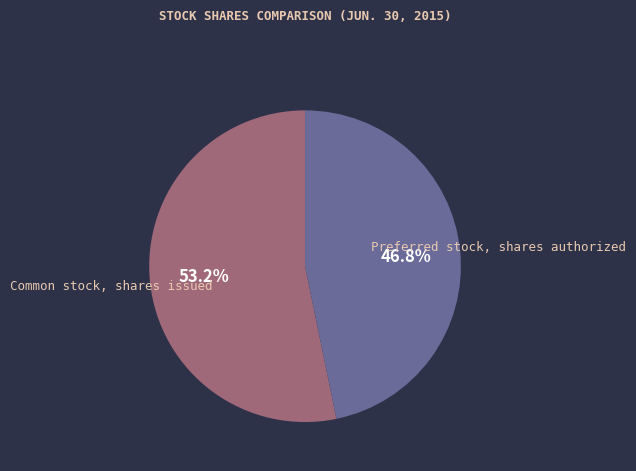

Count the number of slices in the pie.

2